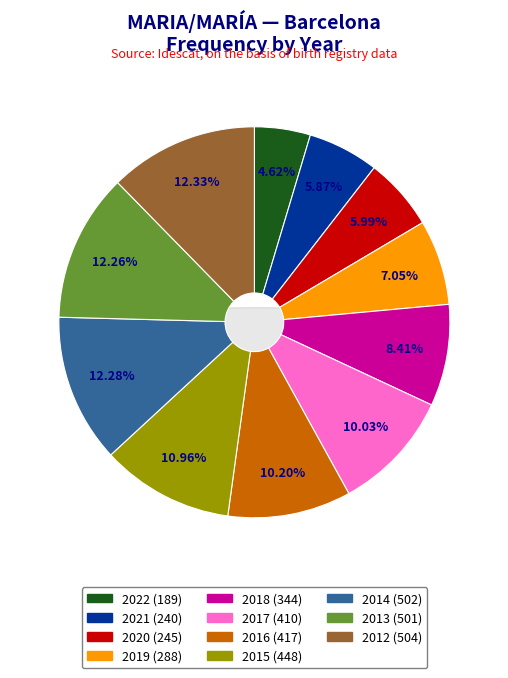

Count the number of slices in the pie.

11